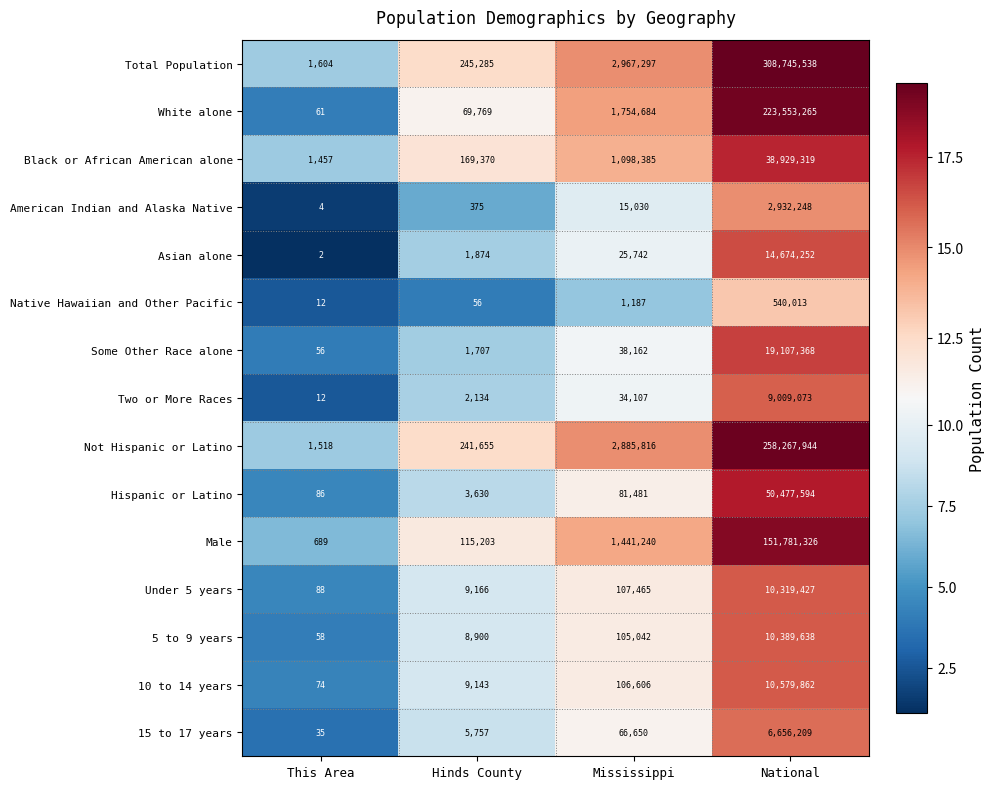

What is the average value of the Asian alone series?

3675468